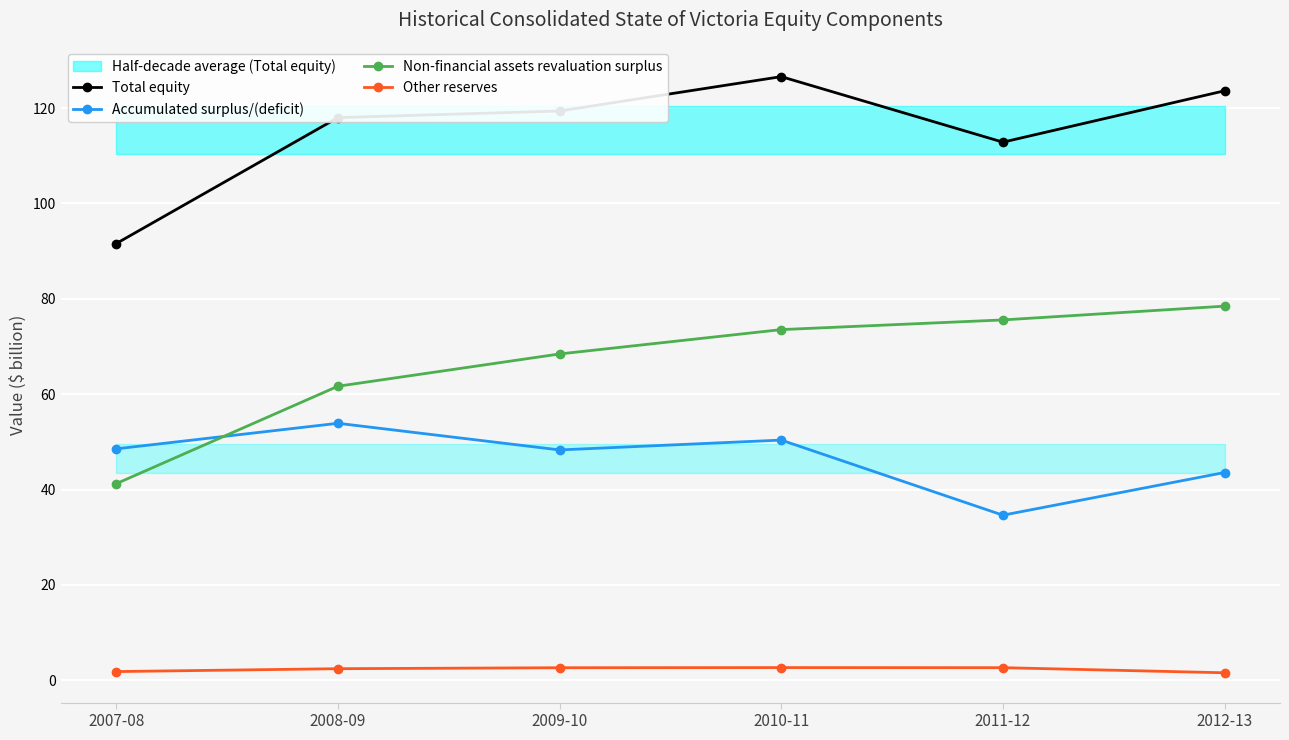

What is the label of the 4th point from the right?

2009-10